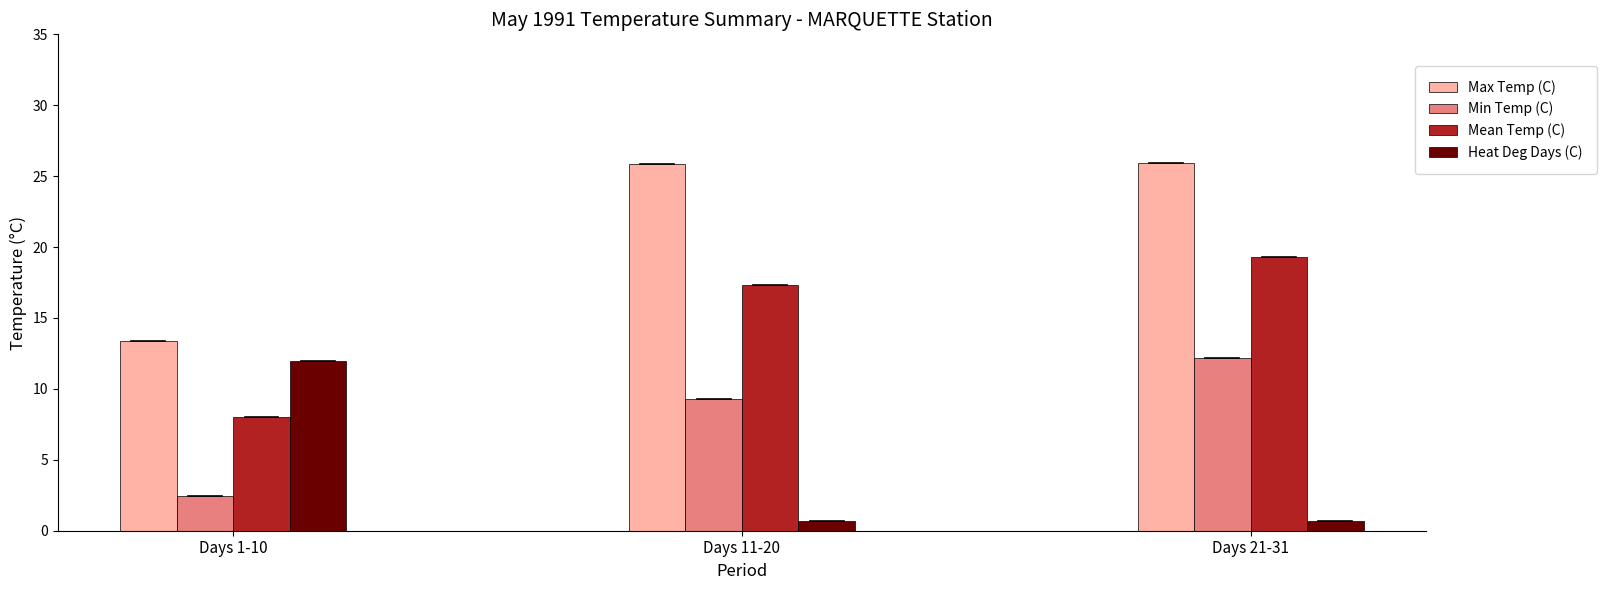

What is the label of the 3rd bar from the right?

Days 1-10